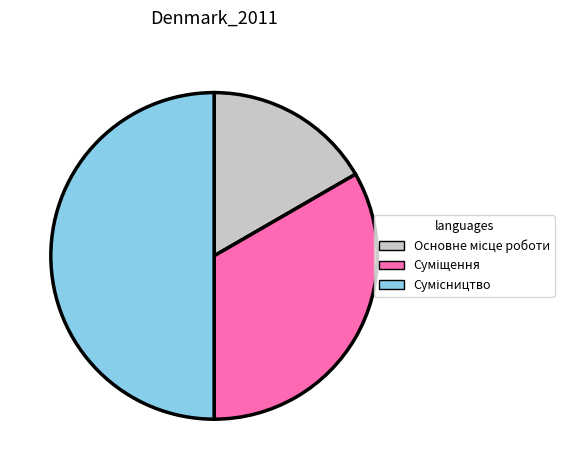

Count the number of slices in the pie.

3